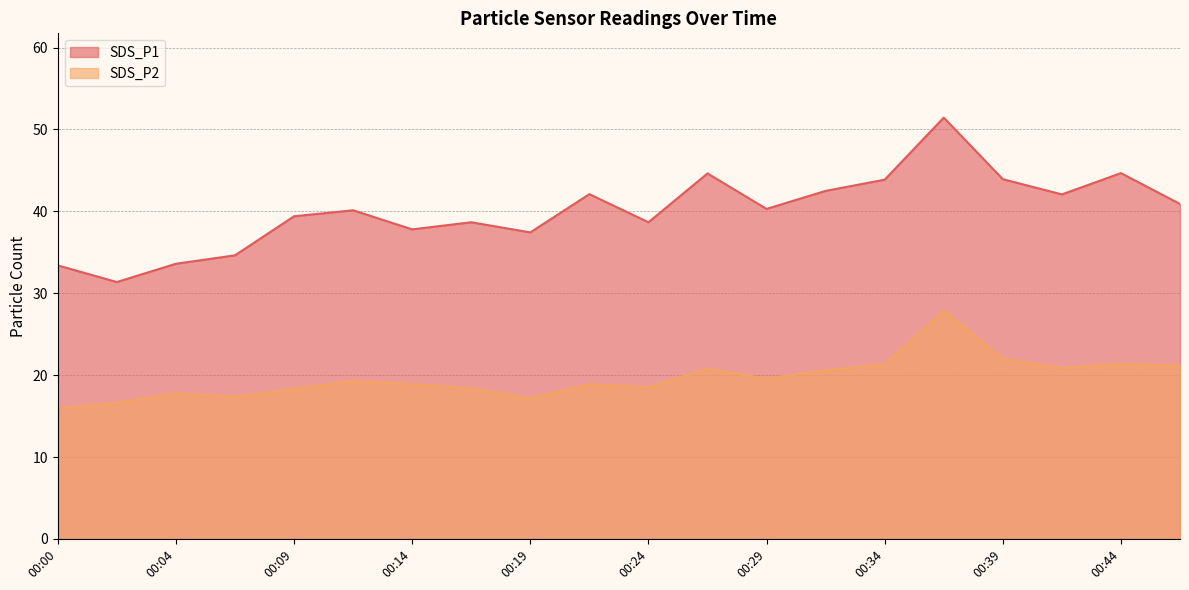

The SDS_P1 series shows 38.7 at 00:24. True or false?

True